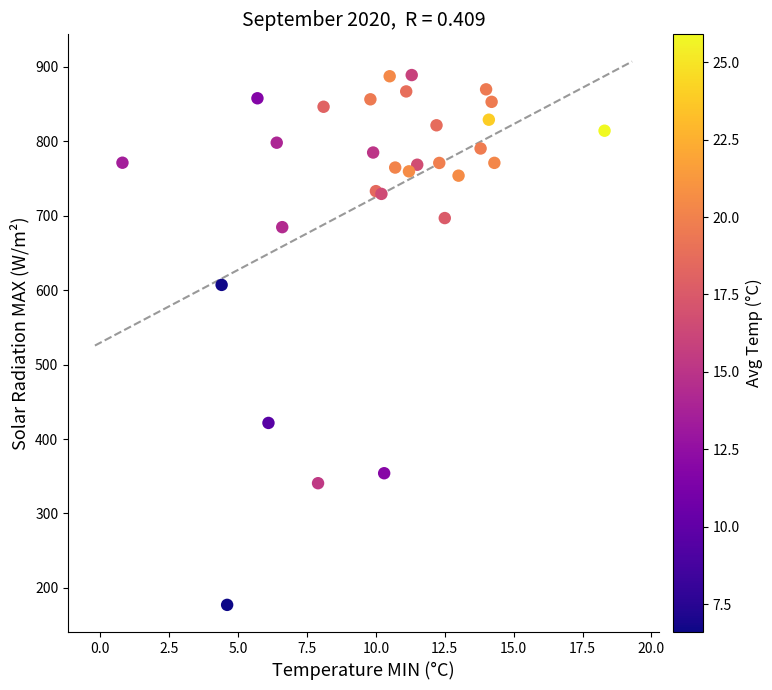

What Y value in the scatter plot is closest to 533?

607.1